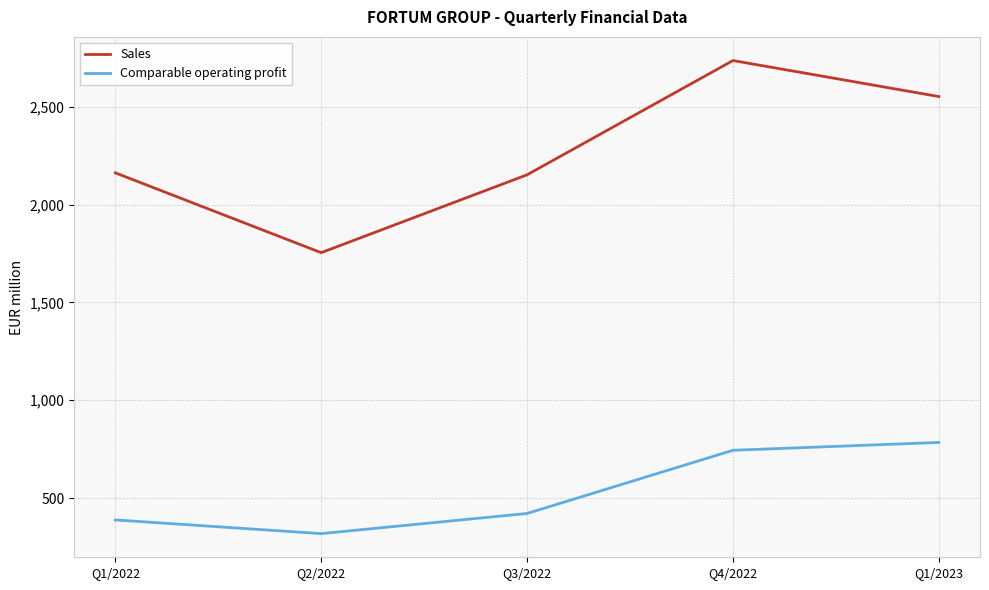

At which category is the sum across all series the highest?

Q4/2022